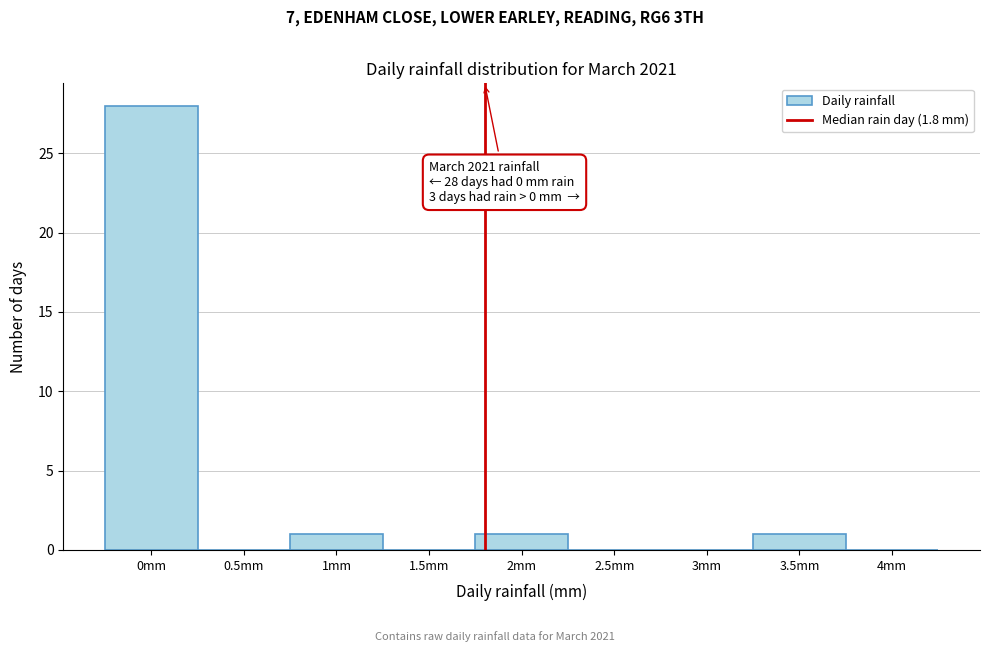

Which range on the x-axis has the tallest bar?

-0.25 to 0.25